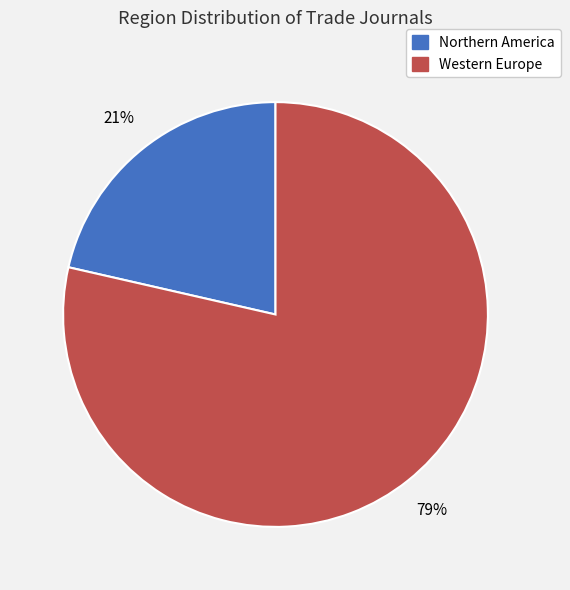

True or false: Northern America accounts for 31% of the total.

False